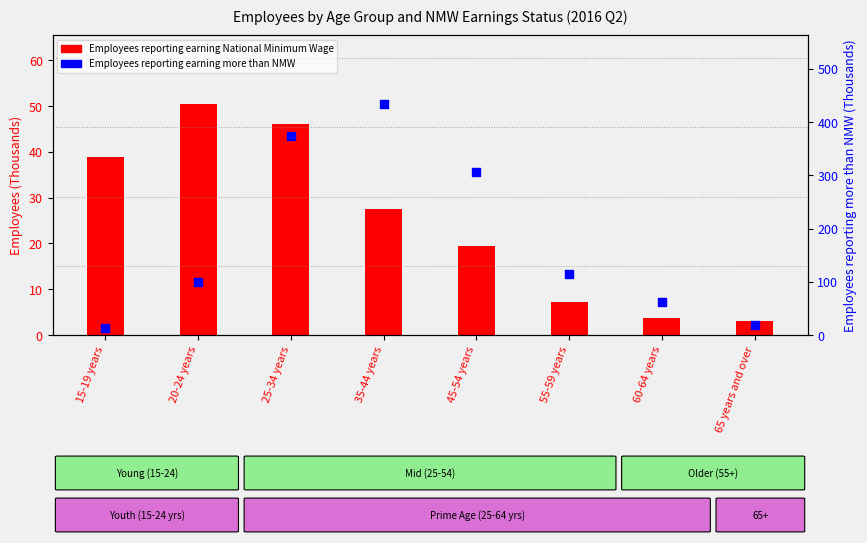

Which series has the widest spread of Y values?

Employees reporting earning more than NMW